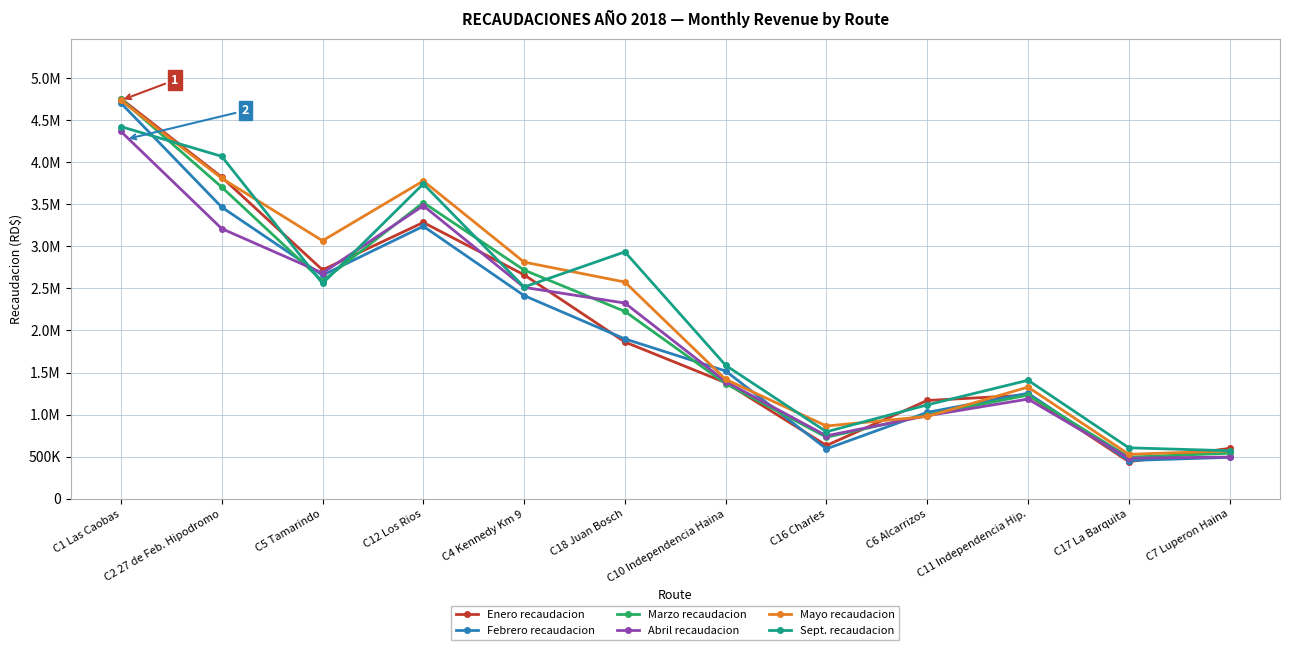

True or false: Febrero recaudacion and Enero recaudacion cross at least once.

True